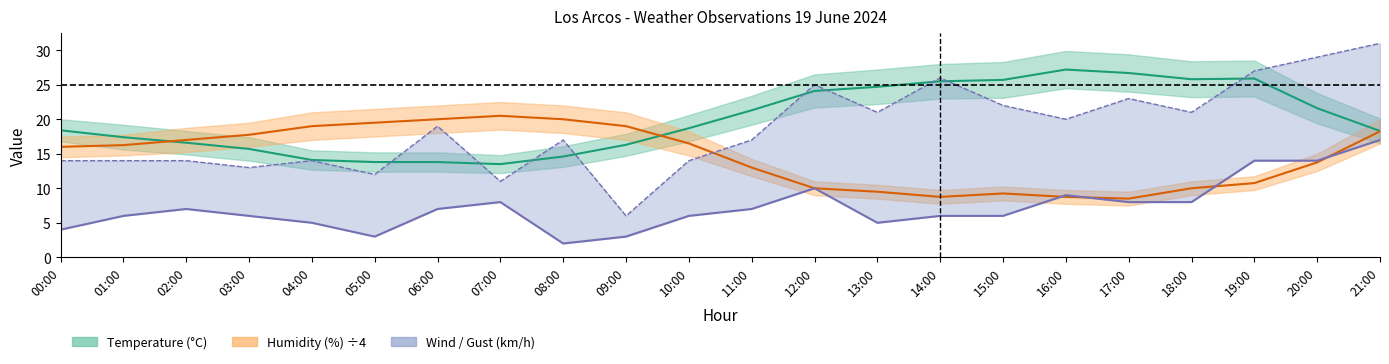

What is the minimum value shown in the chart?

2.0